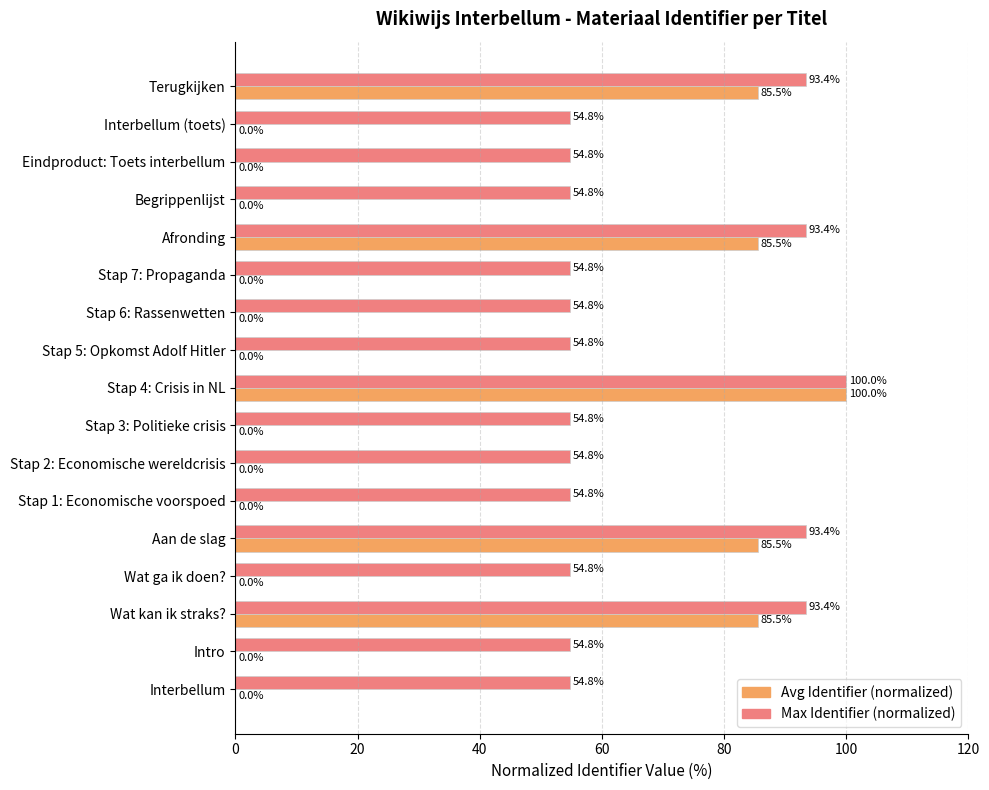

What is the sum of the Max Identifier (normalized) values at Afronding and Stap 1: Economische voorspoed?

148.2